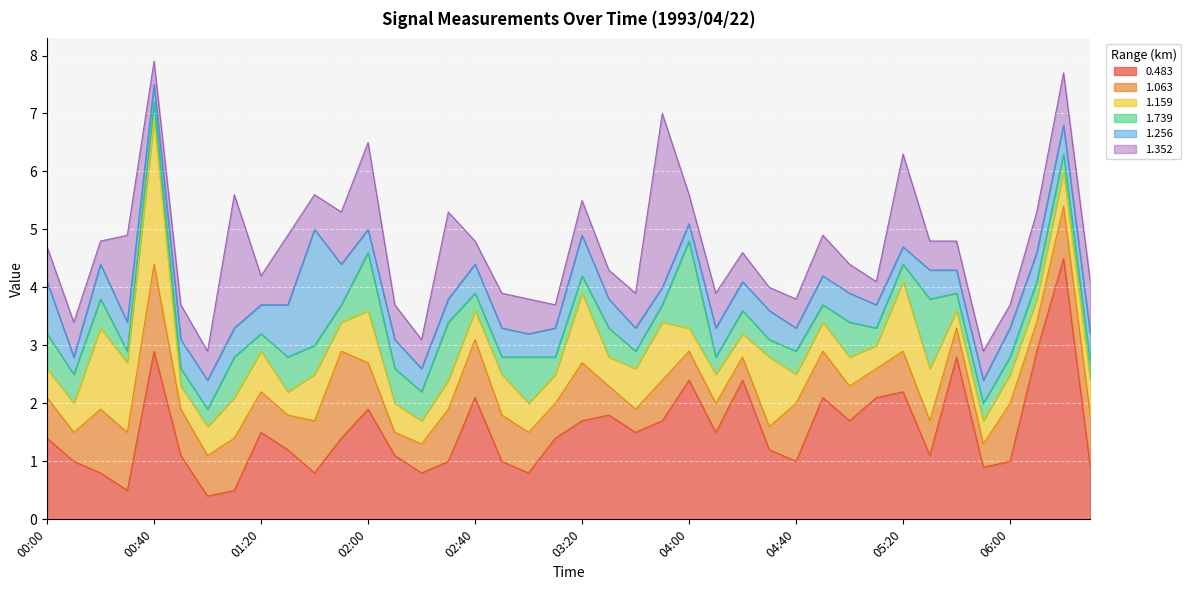

What is the minimum value shown in the chart?

0.2